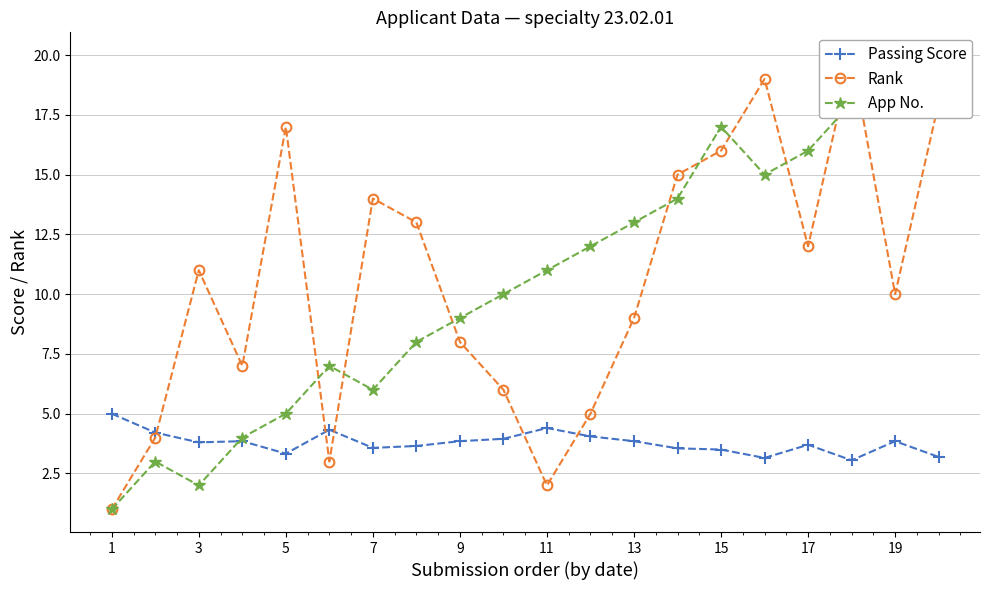

Does the chart have visible grid lines?

Yes